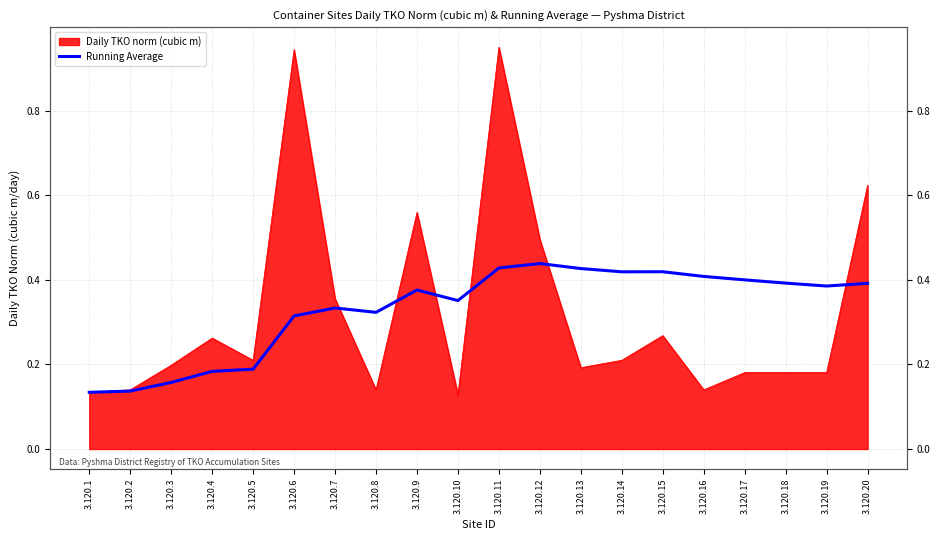

Reading left to right, list all the values displayed in this chart.

3.120.1=0.1	3.120.2=0.1	3.120.3=0.2	3.120.4=0.2	3.120.5=0.2	3.120.6=0.3	3.120.7=0.3	3.120.8=0.3	3.120.9=0.4	3.120.10=0.4	3.120.11=0.4	3.120.12=0.4	3.120.13=0.4	3.120.14=0.4	3.120.15=0.4	3.120.16=0.4	3.120.17=0.4	3.120.18=0.4	3.120.19=0.4	3.120.20=0.4